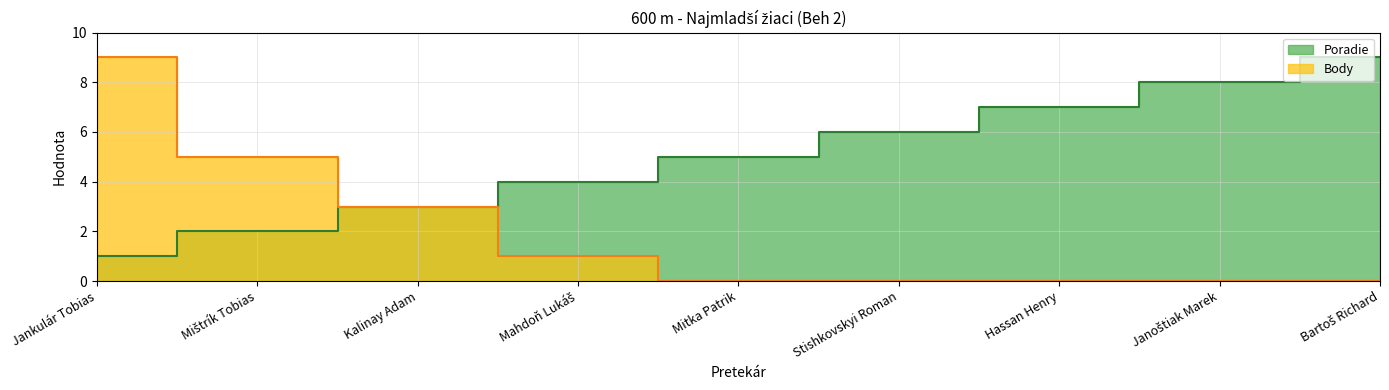

True or false: there are more than 2 points higher than both neighbors.

False